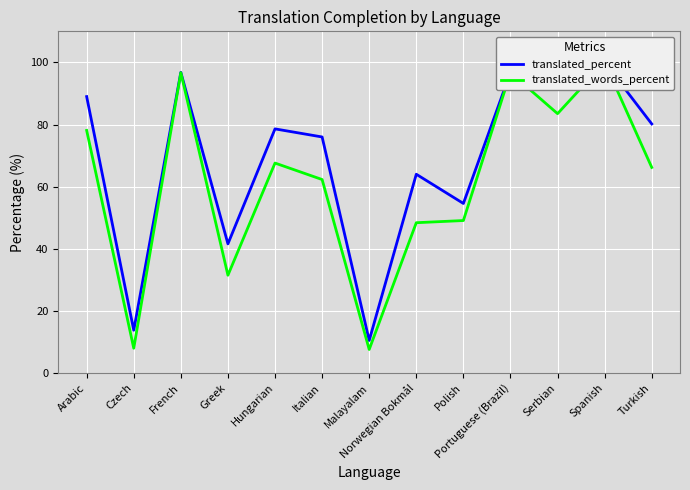

What is the smallest value displayed?

7.6